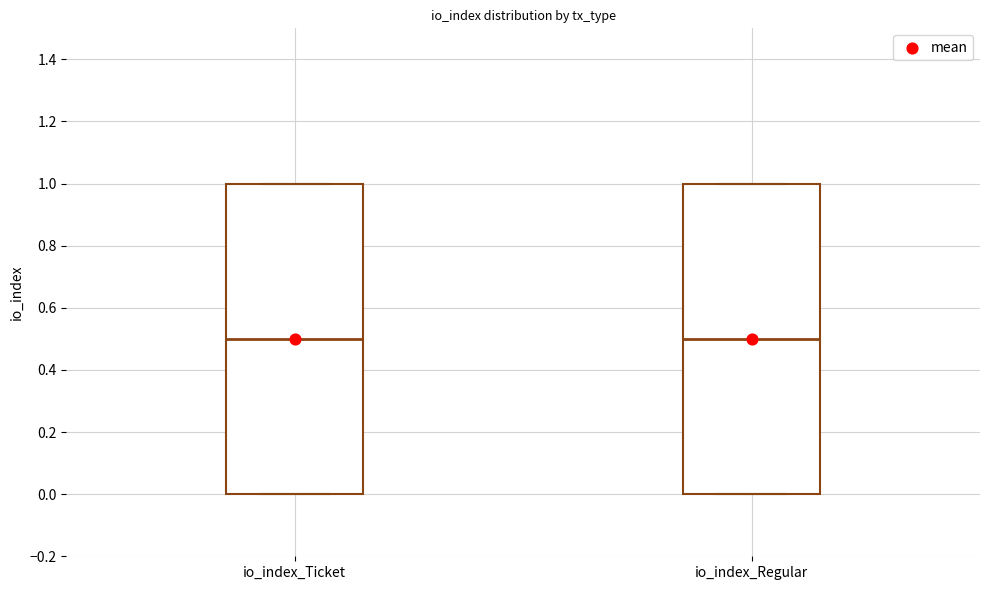

Reading left to right, transcribe this box plot: for each box, give where its median line is, the range the box spans, and where its two whiskers end, as read against the y-axis. The values are not printed on the chart, so give them approximately, as read against the axis.

io_index_Ticket: median 0.5, box 0.0 to 1.0, whiskers 0.0 to 1.0
io_index_Regular: median 0.5, box 0.0 to 1.0, whiskers 0.0 to 1.0